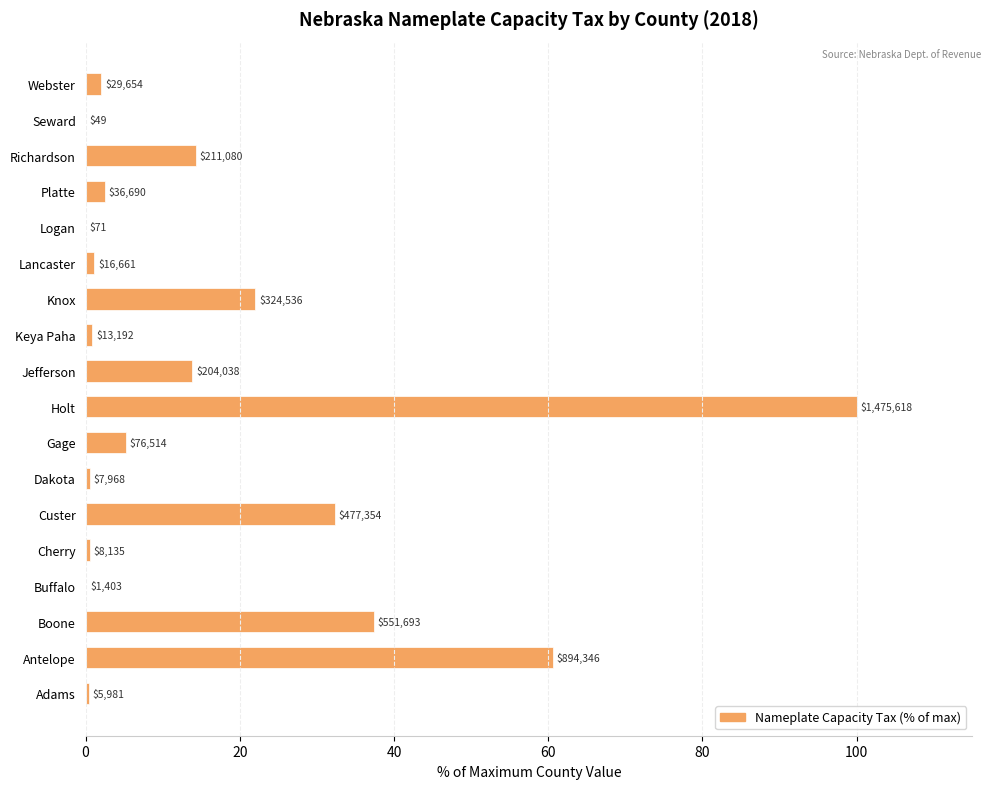

Are the bars horizontal?

Yes